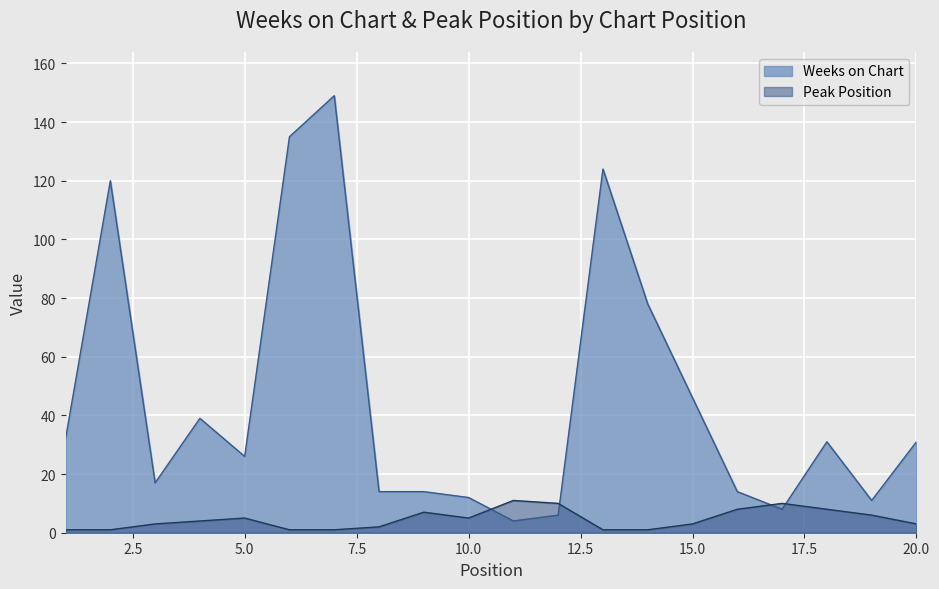

Reading right to left, extract all data points from this chart.

Weeks on Chart: 31	11	31	8	14	46	78	124	6	4	12	14	14	149	135	26	39	17	120	32
Peak Position: 3	6	8	10	8	3	1	1	10	11	5	7	2	1	1	5	4	3	1	1